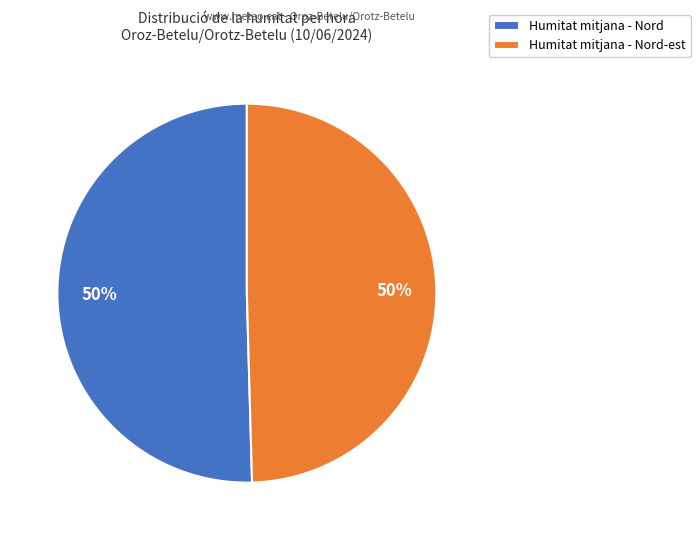

What percentage is the Humitat mitjana - Nord slice, to the nearest percent?

50%